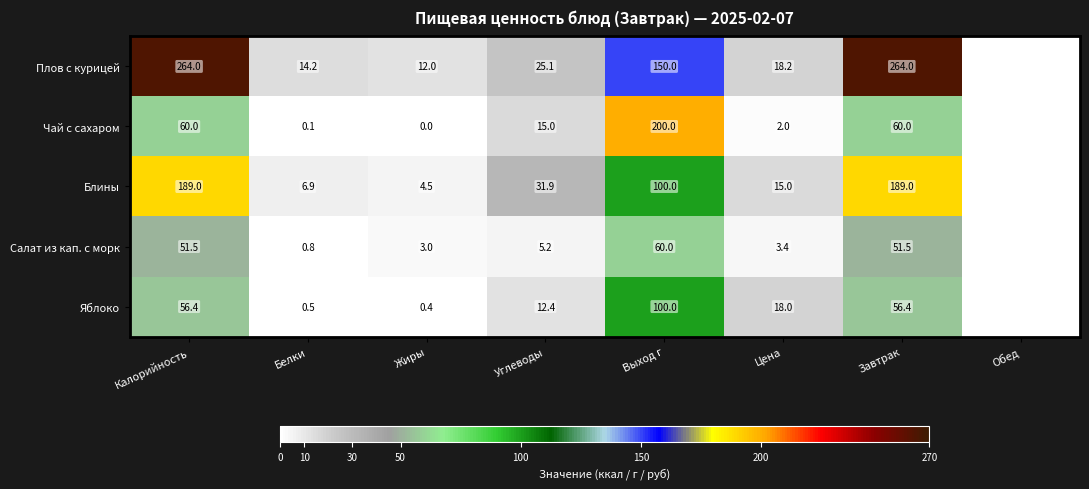

Is it true that Блины equals 15.0 at Цена?

True